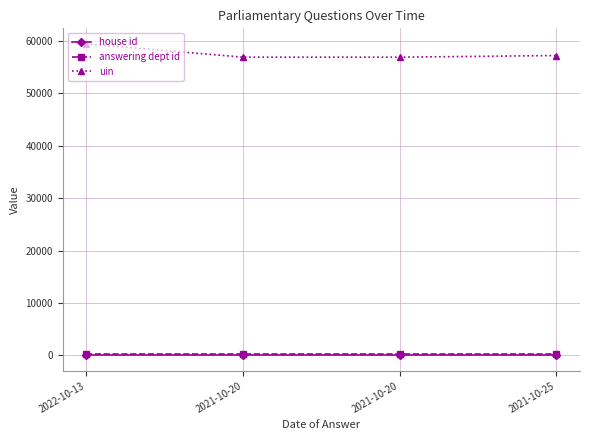

How many lines are shown in the chart?

3